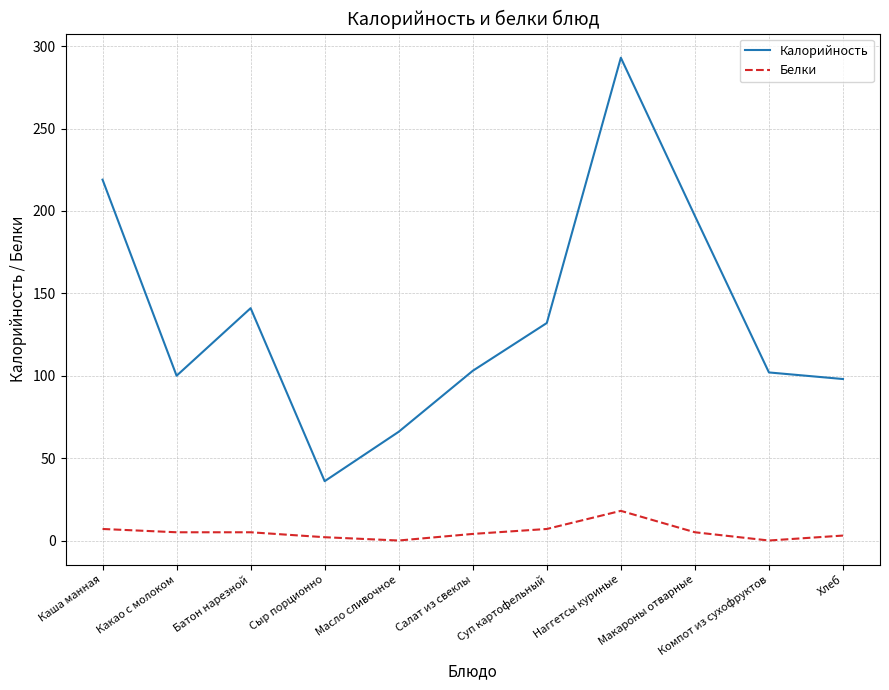

What is the difference between the maximum and minimum values in the Калорийность series?

257